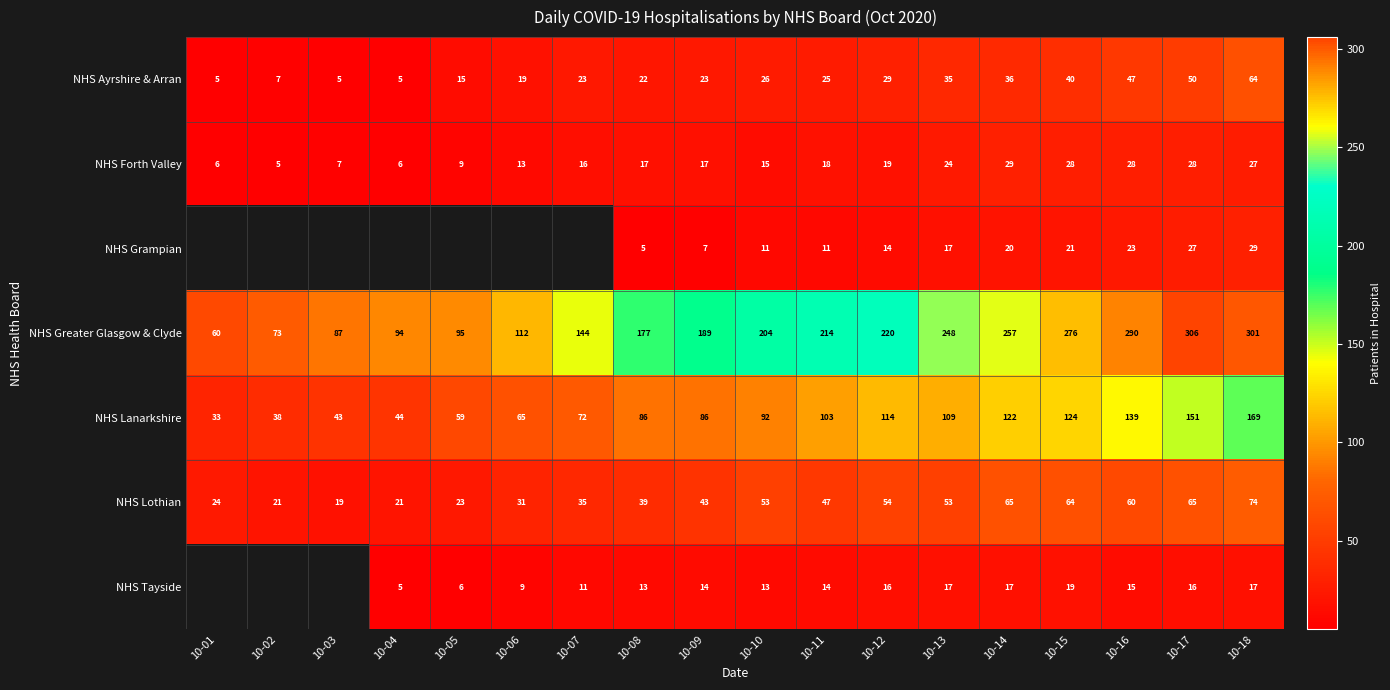

Is it true that NHS Tayside equals 14 at 10-09?

True